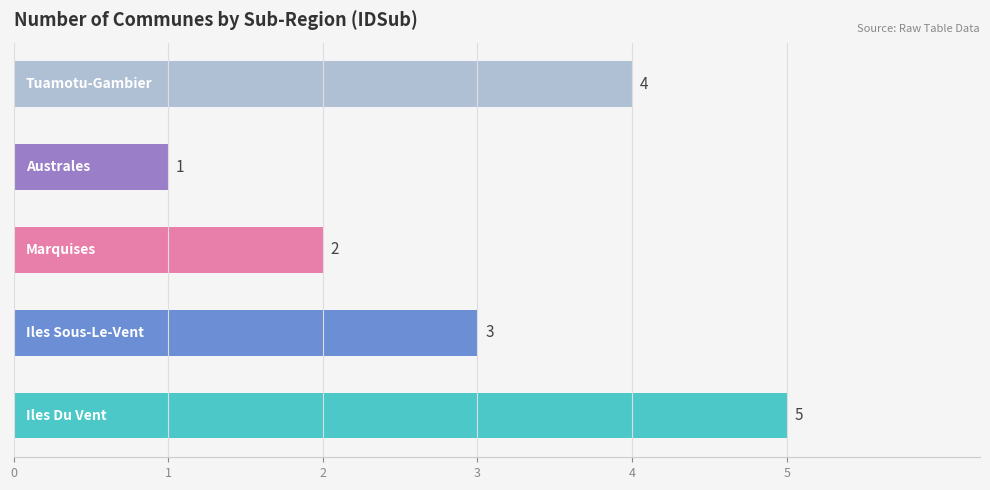

Count the number of data series in this chart.

1